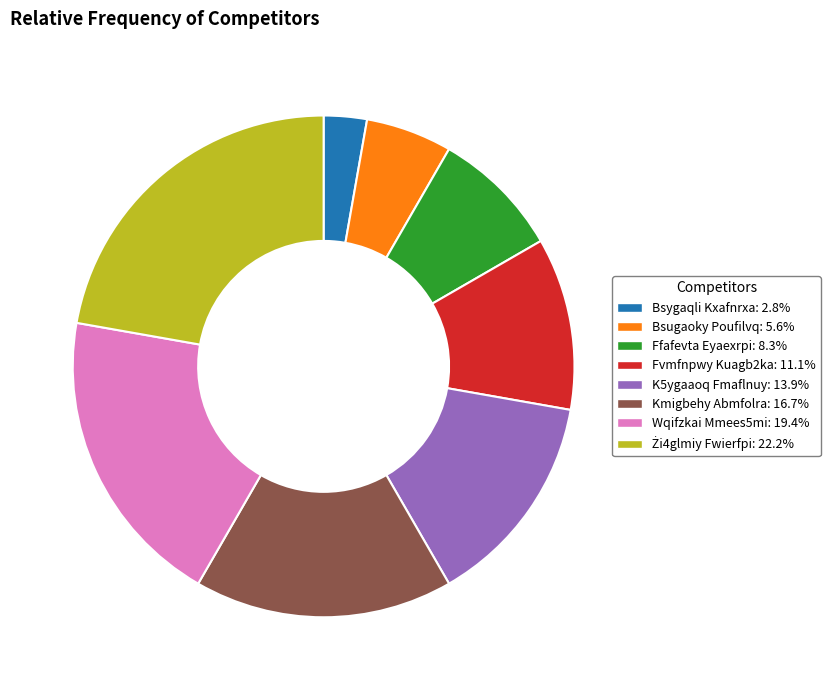

Is the sum of Ffafevta Eyaexrpi and Bsugaoky Poufilvq greater than half?

No